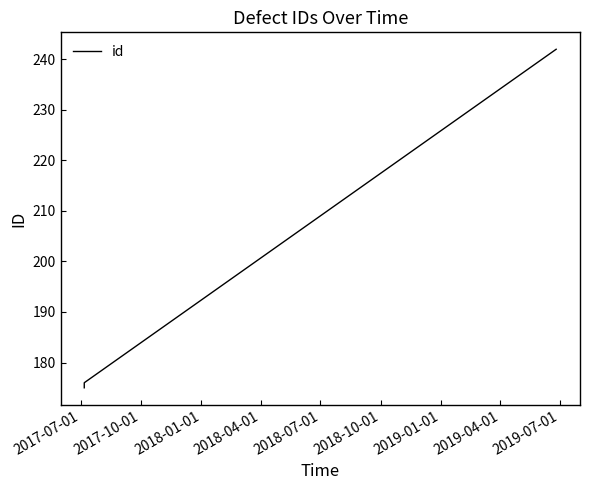

What is the sum of all values?

593